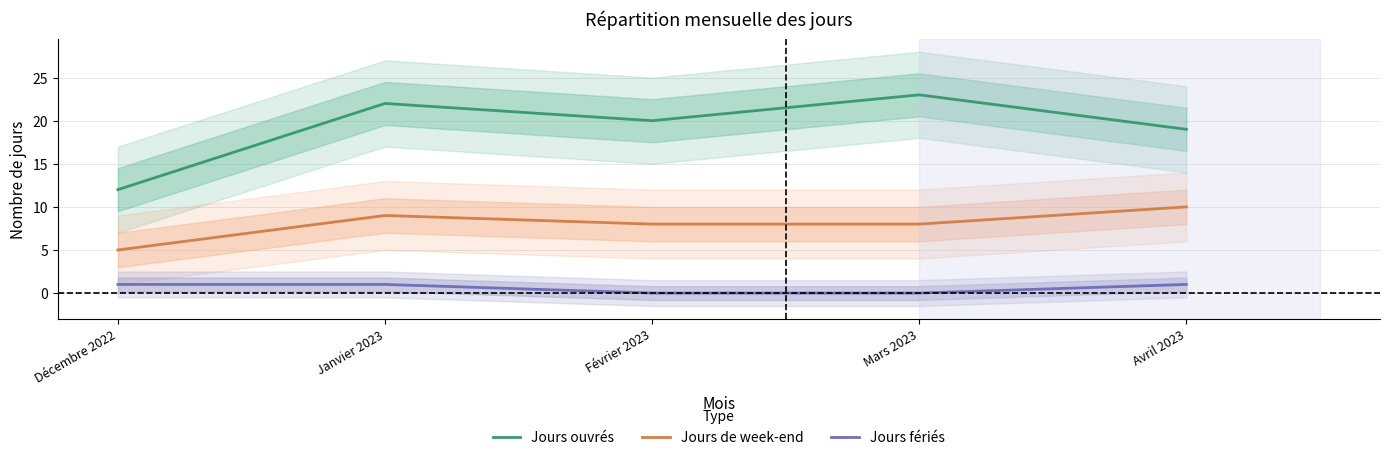

Is this an area chart (filled region under the line)?

No